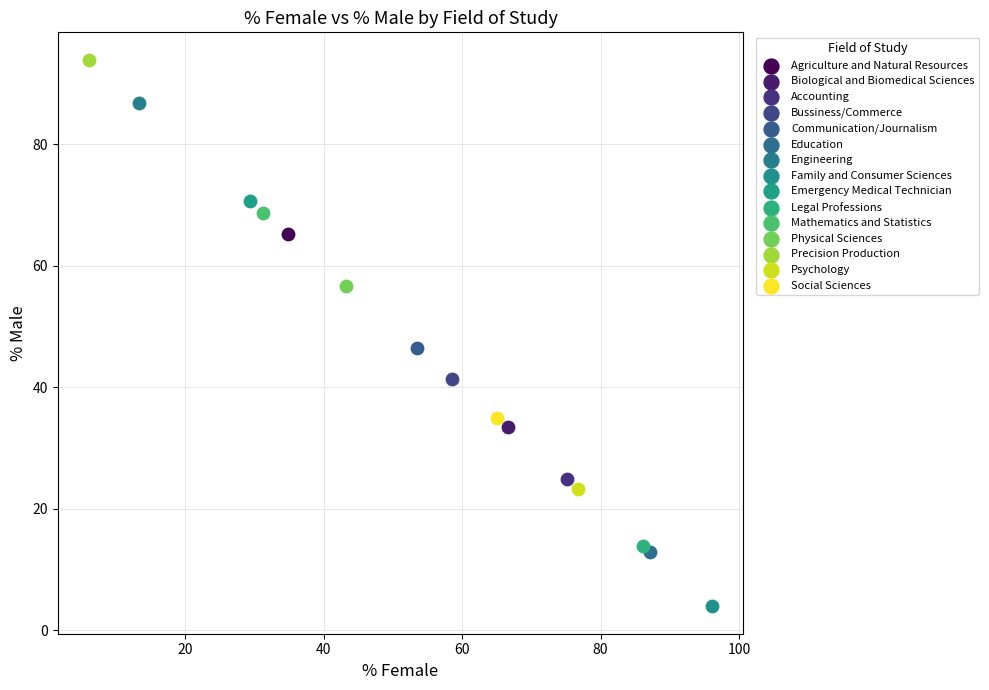

What are all the series names shown in the legend?

Agriculture and Natural Resources, Biological and Biomedical Sciences, Accounting, Bussiness/Commerce, Communication/Journalism, Education, Engineering, Family and Consumer Sciences, Emergency Medical Technician, Legal Professions, Mathematics and Statistics, Physical Sciences, Precision Production, Psychology, Social Sciences